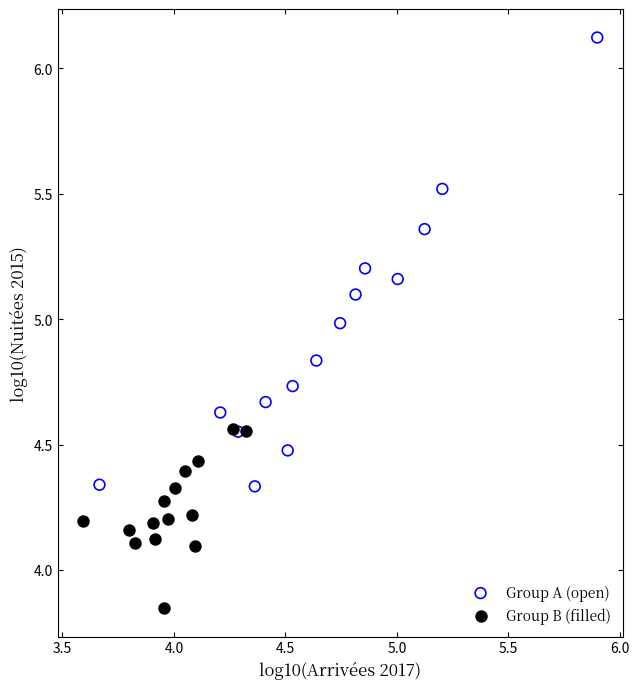

Which series has the widest spread of Y values?

Group A (open)